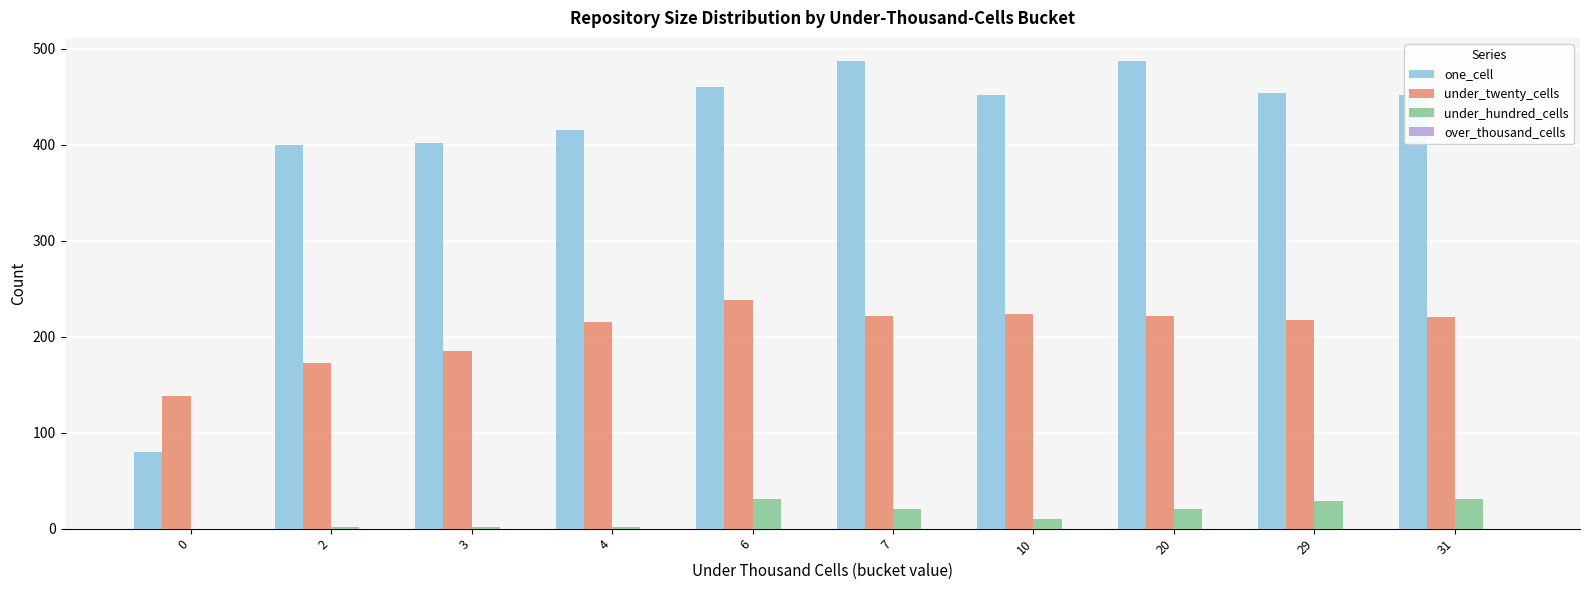

What is the maximum value for one_cell?

487